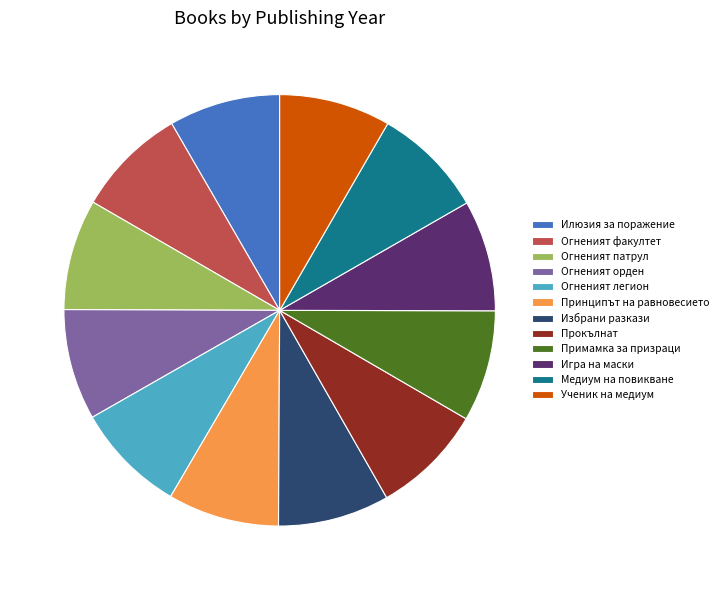

The Огненият легион slice represents 1% of the pie. True or false?

False